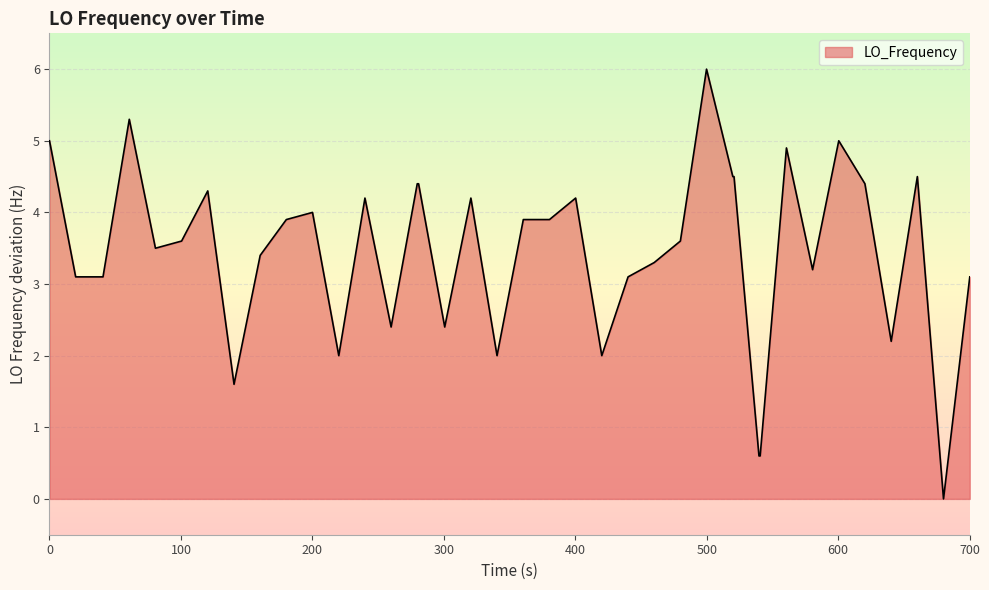

How many categories are shown in the chart?

40